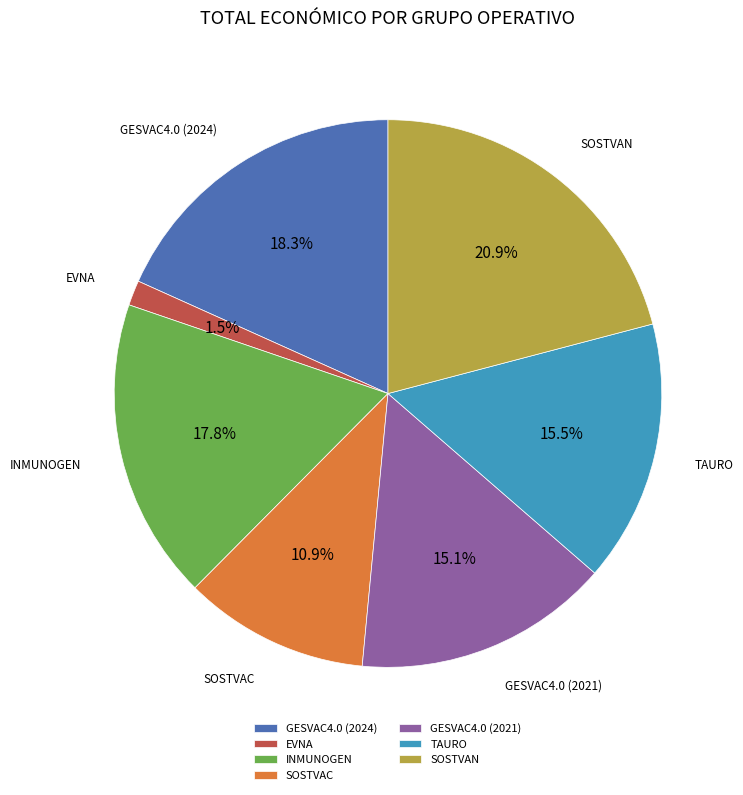

Is it true that SOSTVAC is 1% of the pie?

False